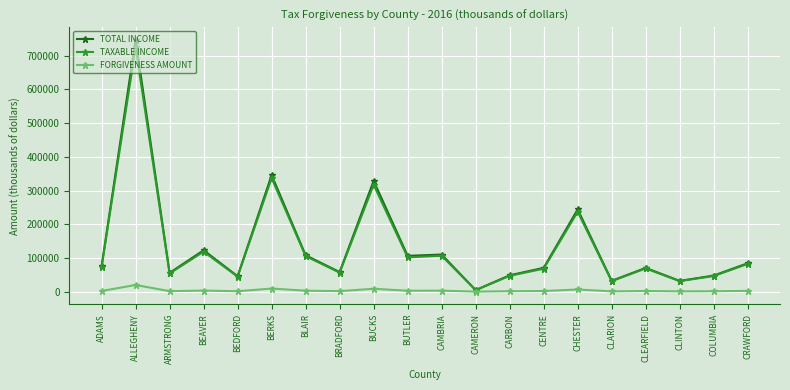

How many data points does each series have?

20